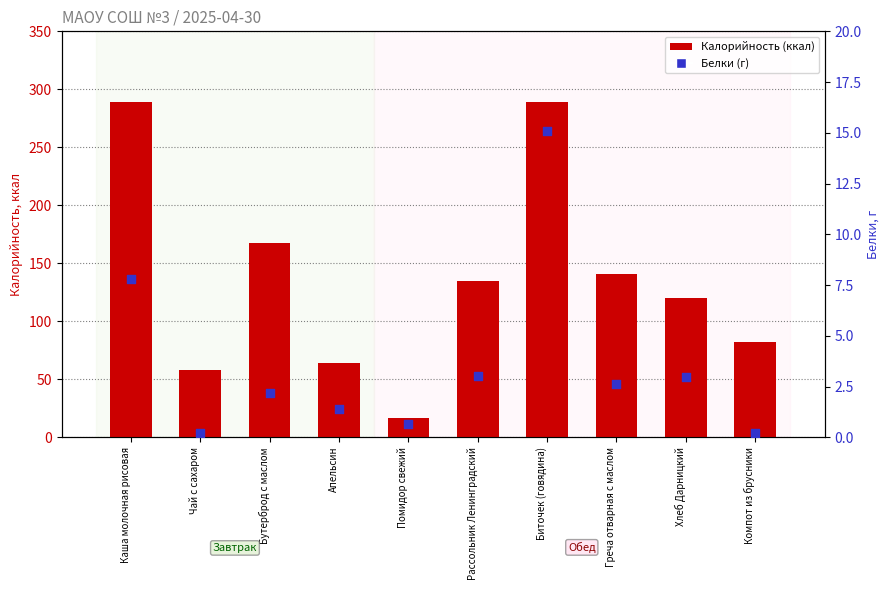

Which series contains the highest Y value?

Калорийность (ккал)